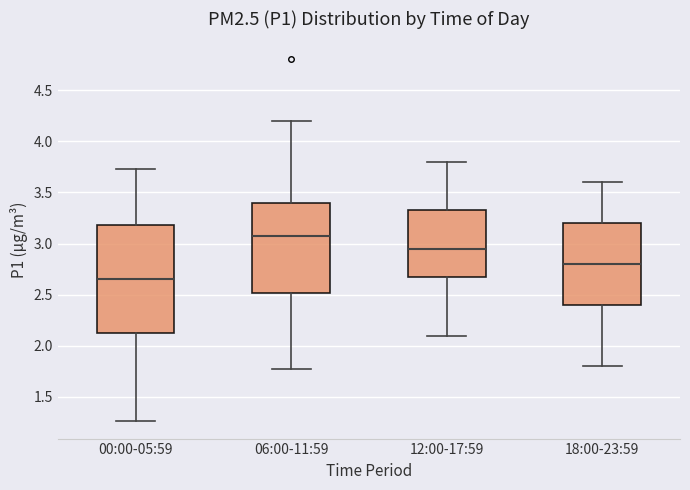

Comparing the boxes themselves (not the whiskers), which one is the tallest?

00:00-05:59